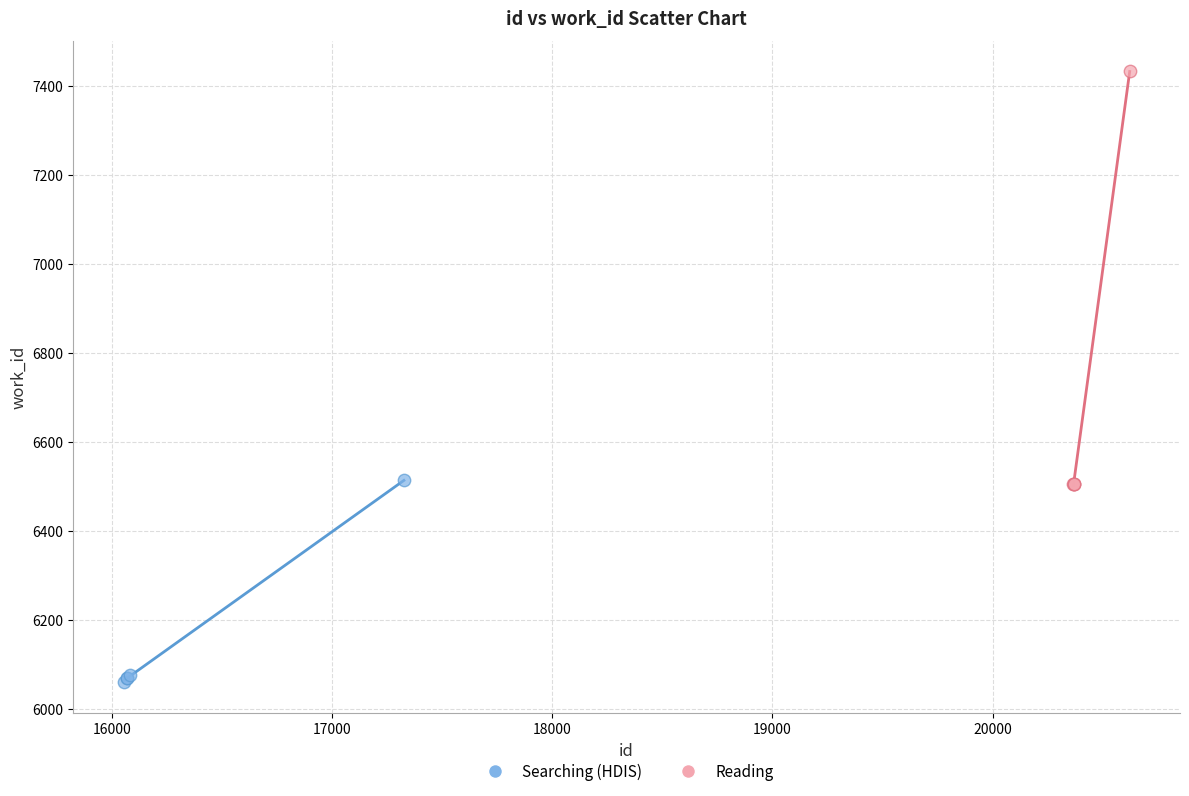

Which series reaches the maximum Y coordinate?

Reading